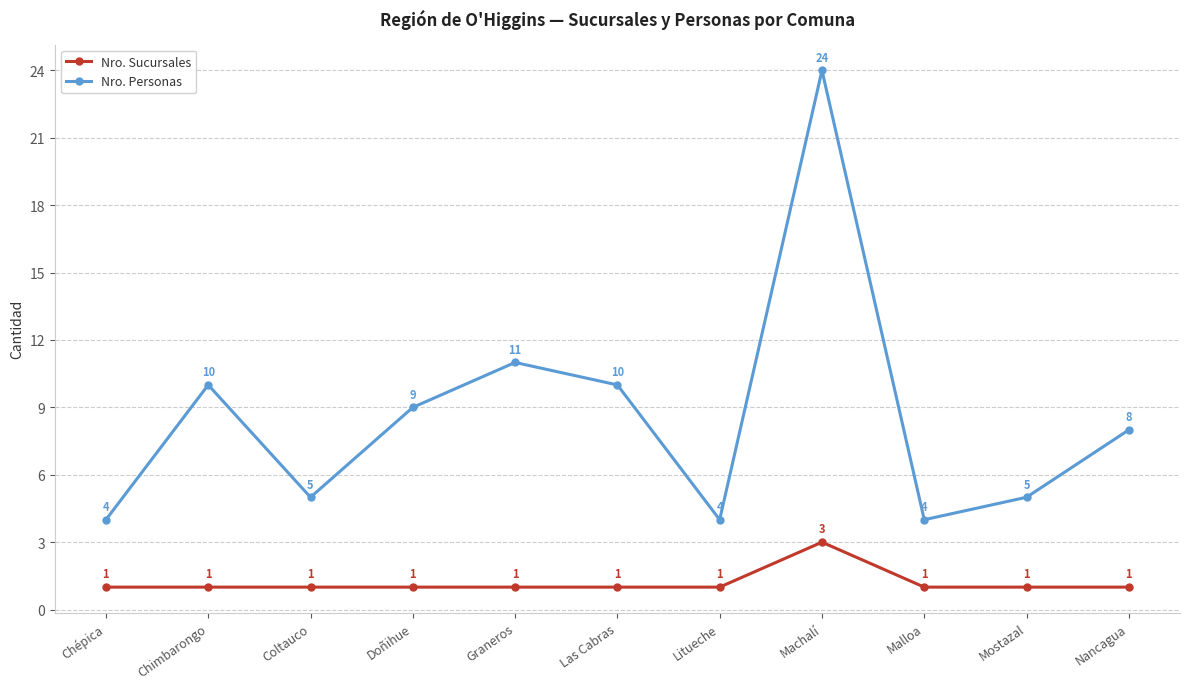

What position from the right is Doñihue?

8